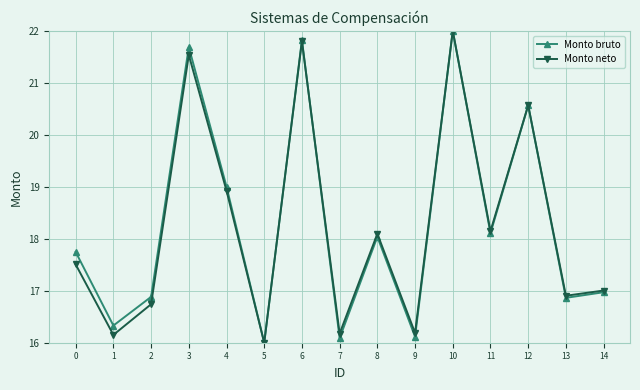

Which category has the highest value in the Monto bruto series?

10